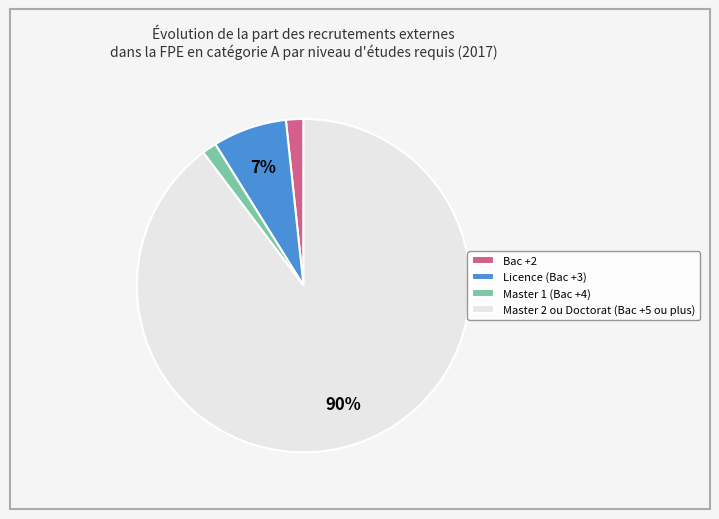

What percentage is the Licence (Bac +3) slice, to the nearest percent?

7%